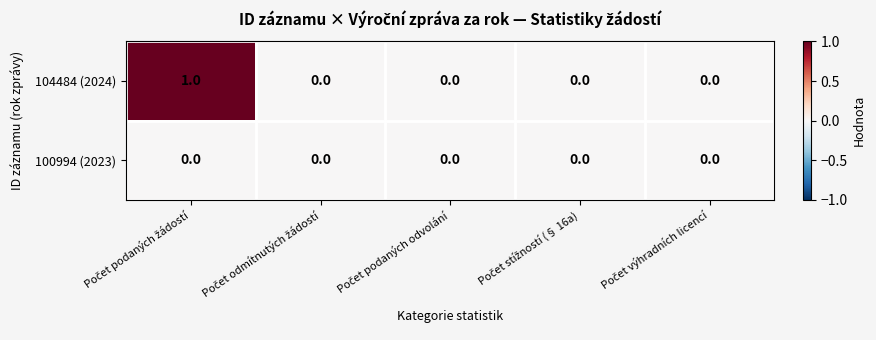

How many series are shown in this chart?

2